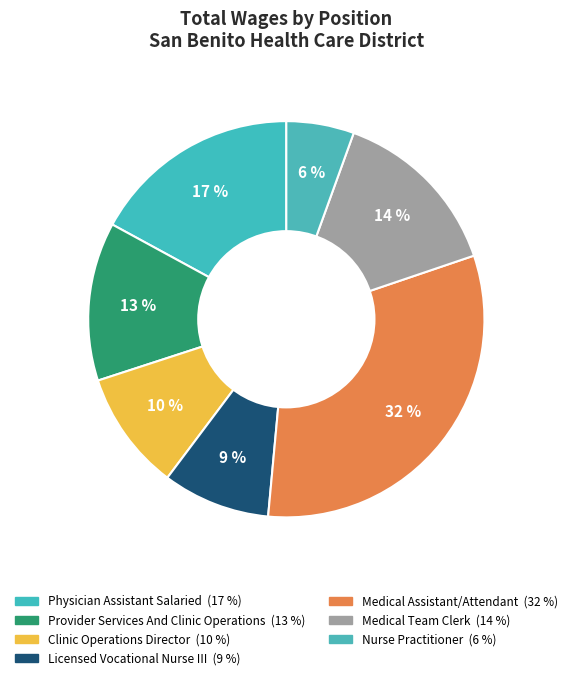

How many slices are in this pie chart?

7